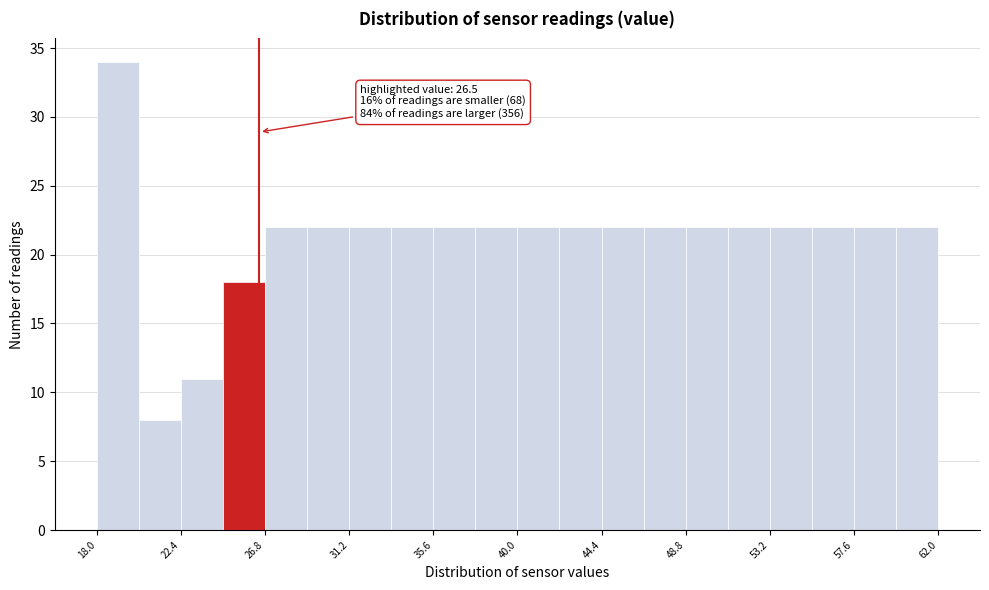

Over which range of the x-axis is the bar tallest?

18.0 to 20.2